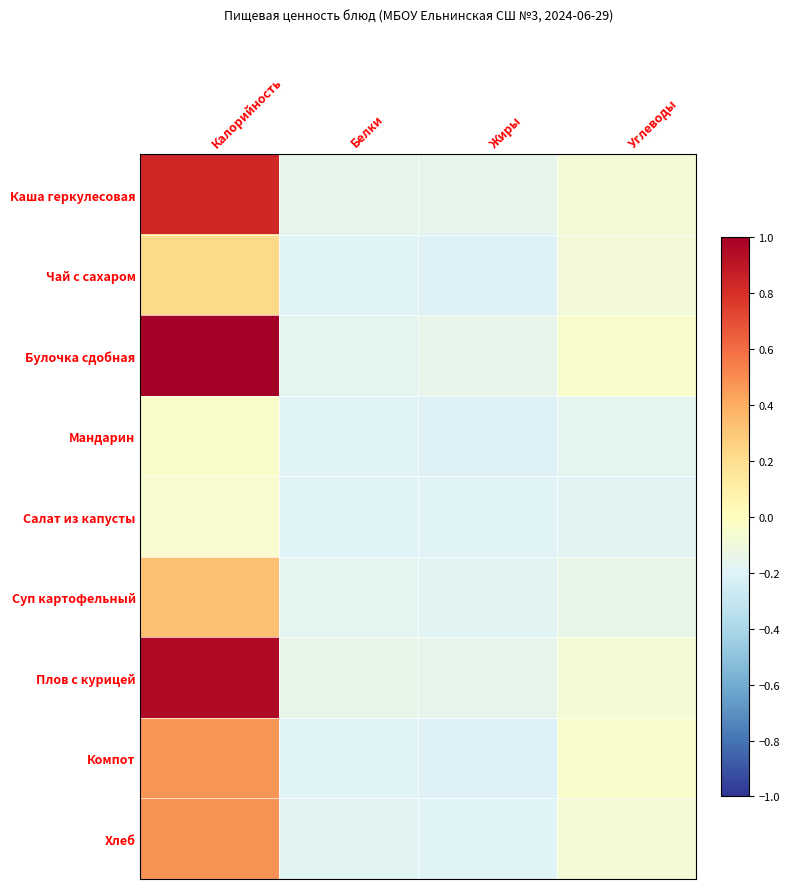

Reading right to left, list all the values displayed in this chart.

Каша геркулесовая: Углеводы=-0.1	Жиры=-0.2	Белки=-0.2	Калорийность=0.8
Чай с сахаром: Углеводы=-0.1	Жиры=-0.2	Белки=-0.2	Калорийность=0.2
Булочка сдобная: Углеводы=-0.0	Жиры=-0.1	Белки=-0.2	Калорийность=1.0
Мандарин: Углеводы=-0.2	Жиры=-0.2	Белки=-0.2	Калорийность=-0.0
Салат из капусты: Углеводы=-0.2	Жиры=-0.2	Белки=-0.2	Калорийность=-0.0
Суп картофельный: Углеводы=-0.1	Жиры=-0.2	Белки=-0.2	Калорийность=0.3
Плов с курицей: Углеводы=-0.1	Жиры=-0.2	Белки=-0.1	Калорийность=0.9
Компот: Углеводы=-0.0	Жиры=-0.2	Белки=-0.2	Калорийность=0.5
Хлеб: Углеводы=-0.1	Жиры=-0.2	Белки=-0.2	Калорийность=0.5